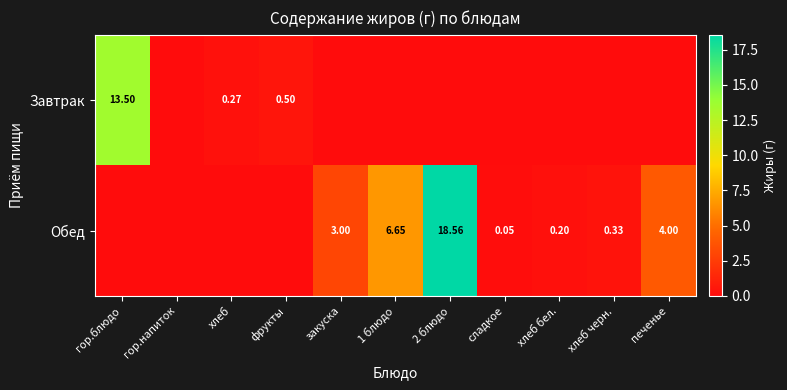

What is the difference between the second highest and minimum values in the Завтрак series?

0.5